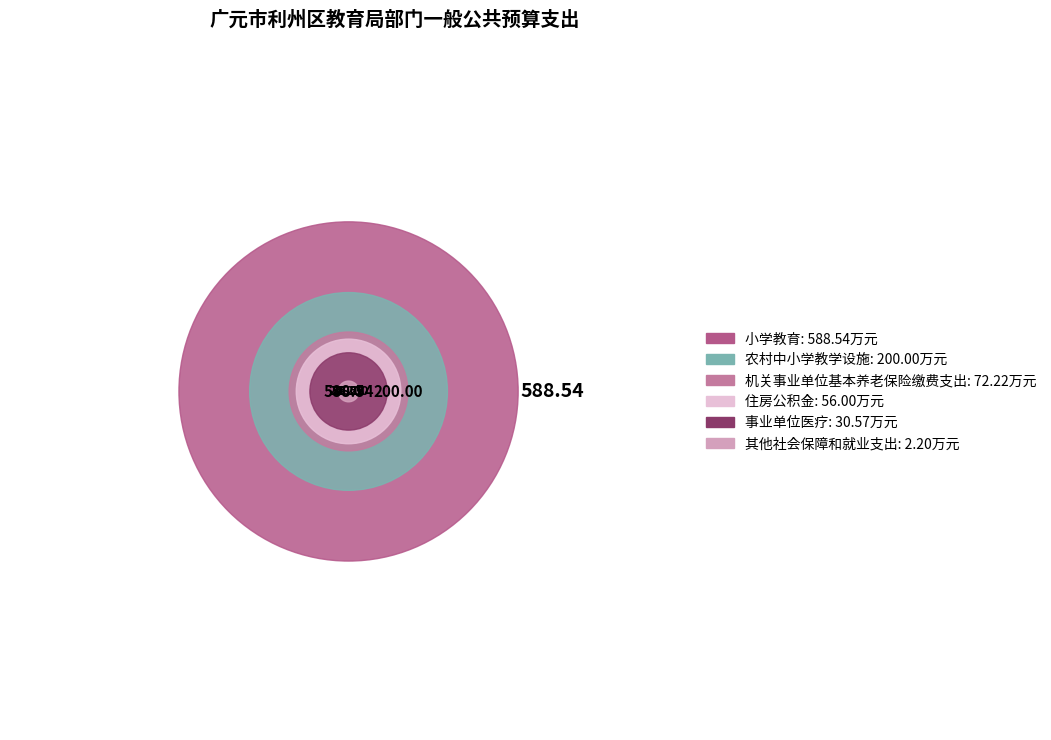

How many segments does this pie chart have?

6